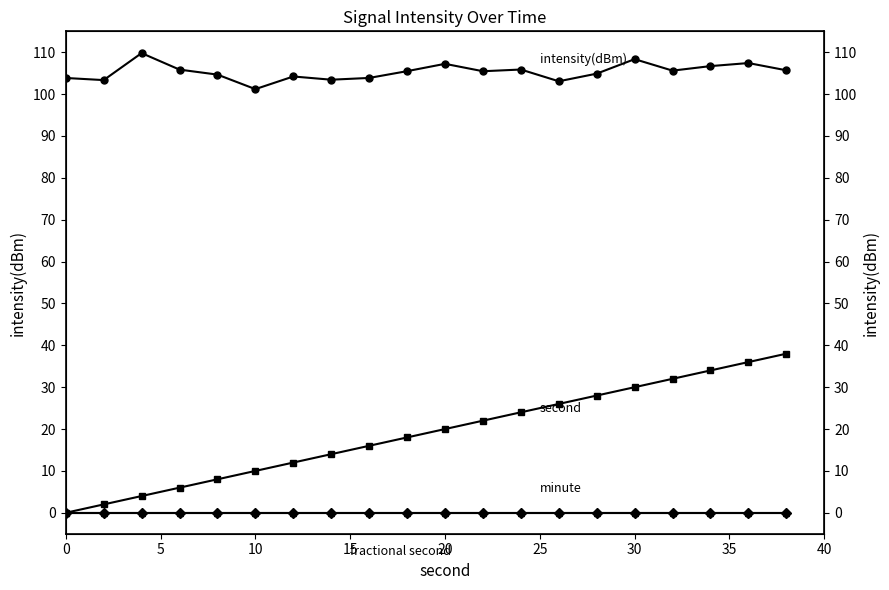

Reading left to right, list all the values displayed in this chart.

intensity(dBm): 103.9	103.4	109.8	105.9	104.7	101.2	104.2	103.4	103.9	105.5	107.2	105.5	105.9	103.1	104.9	108.4	105.6	106.7	107.4	105.7
second: 0.0	2.0	4.0	6.0	8.0	10.0	12.0	14.0	16.0	18.0	20.0	22.0	24.0	26.0	28.0	30.0	32.0	34.0	36.0	38.0
minute: 0.0	0.0	0.0	0.0	0.0	0.0	0.0	0.0	0.0	0.0	0.0	0.0	0.0	0.0	0.0	0.0	0.0	0.0	0.0	0.0
fractional second: 0.0	0.0	0.0	0.0	0.0	0.0	0.0	0.0	0.0	0.0	0.0	0.0	0.0	0.0	0.0	0.0	0.0	0.0	0.0	0.0